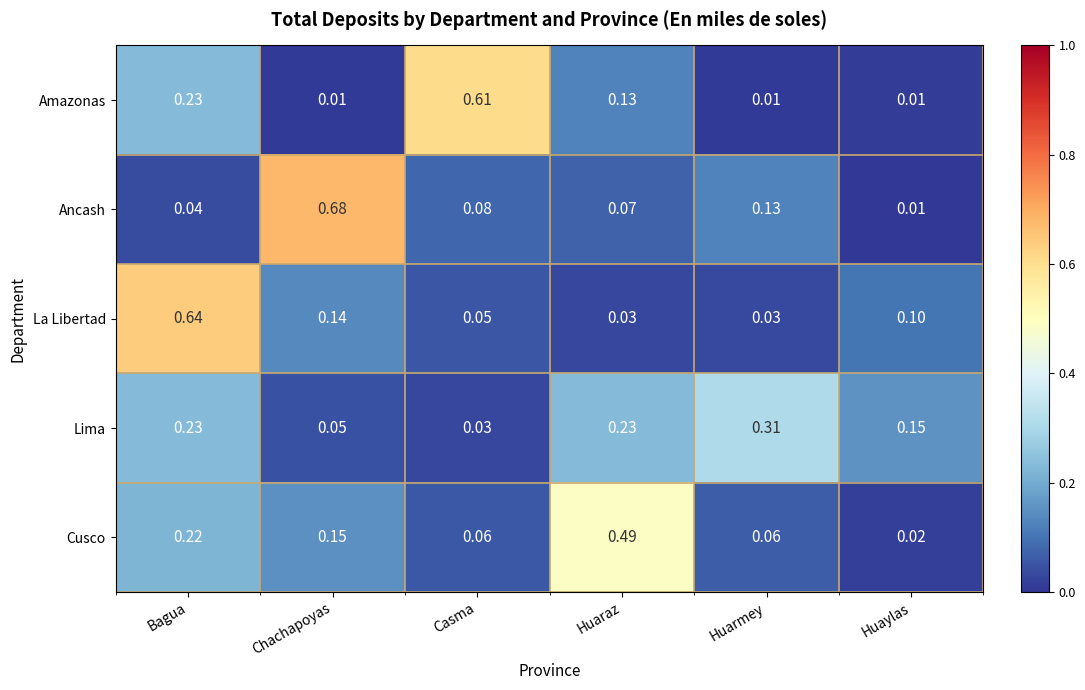

At which label does La Libertad reach its peak?

Bagua